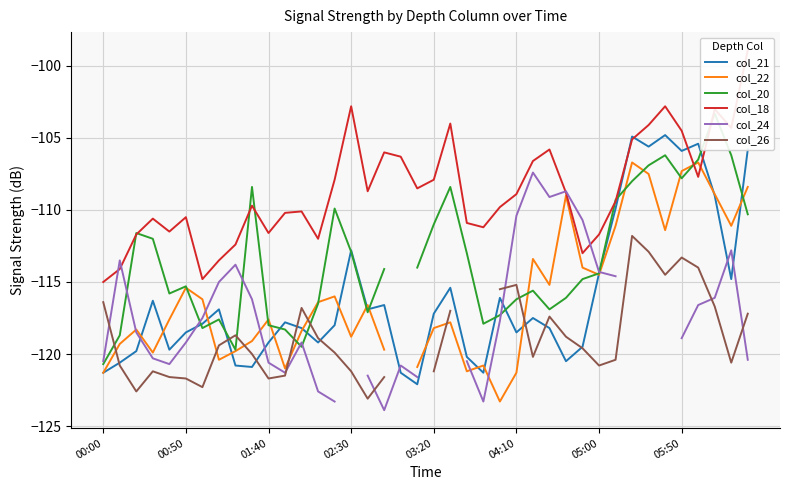

How many series are shown in this chart?

6